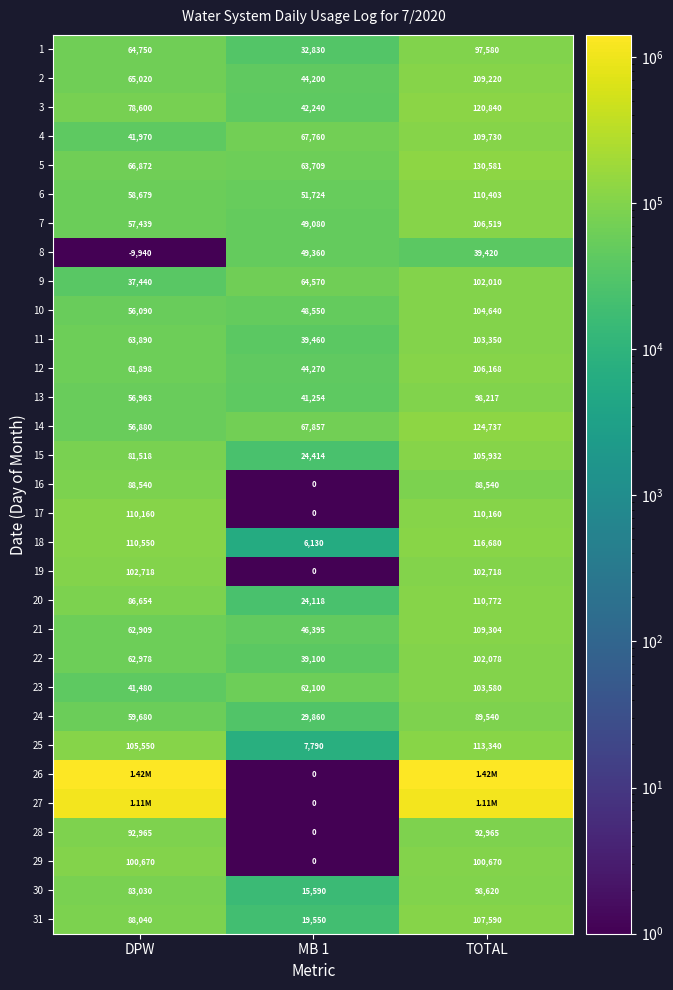

What is the average value of the 5 series?

87054